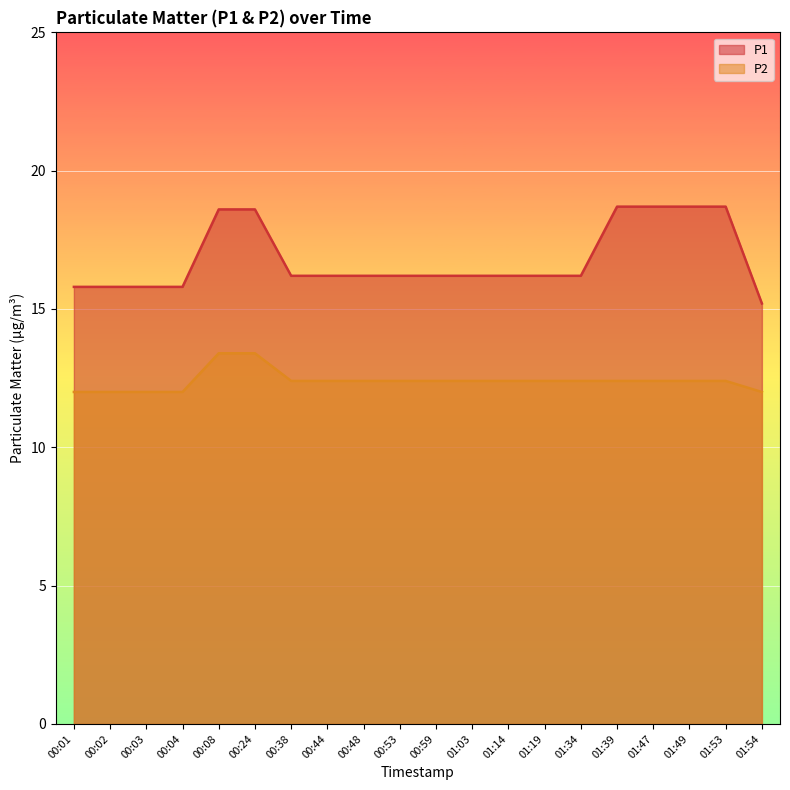

Which series has the widest spread of values?

P1